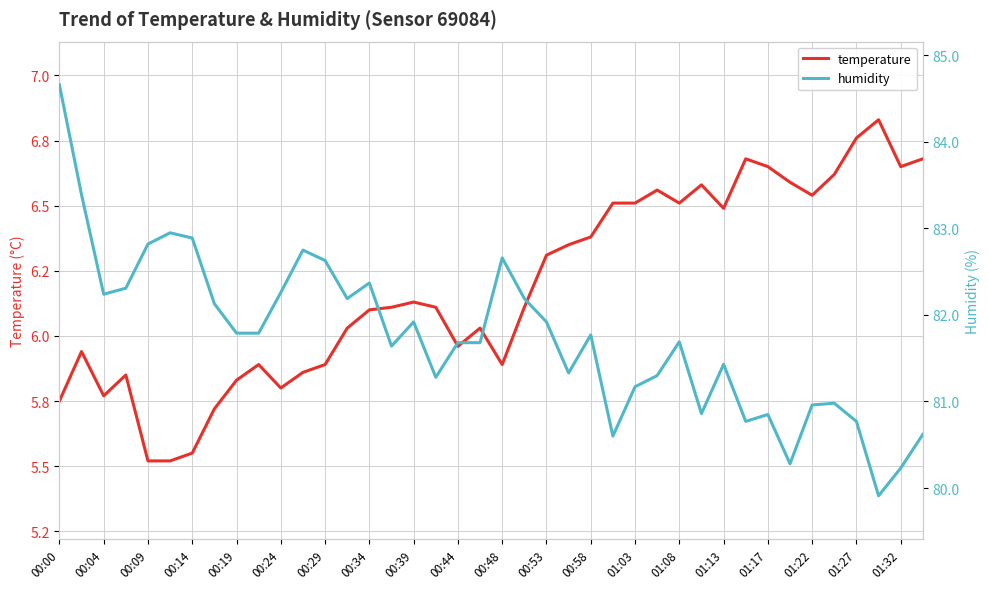

What is the difference between the maximum and minimum values in the temperature series?

1.3